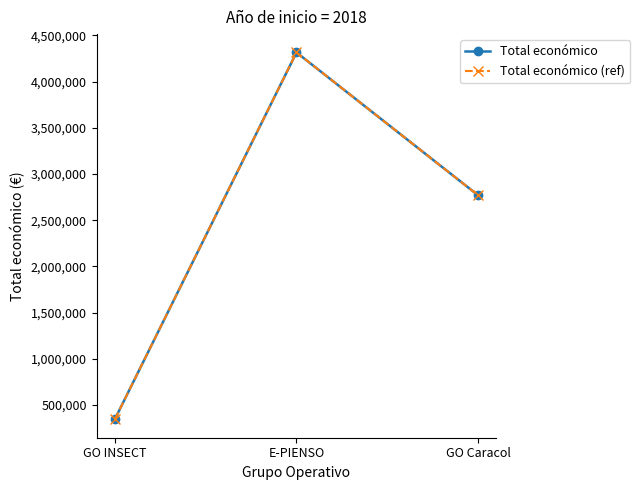

What is the label of the 3rd point from the right?

GO INSECT